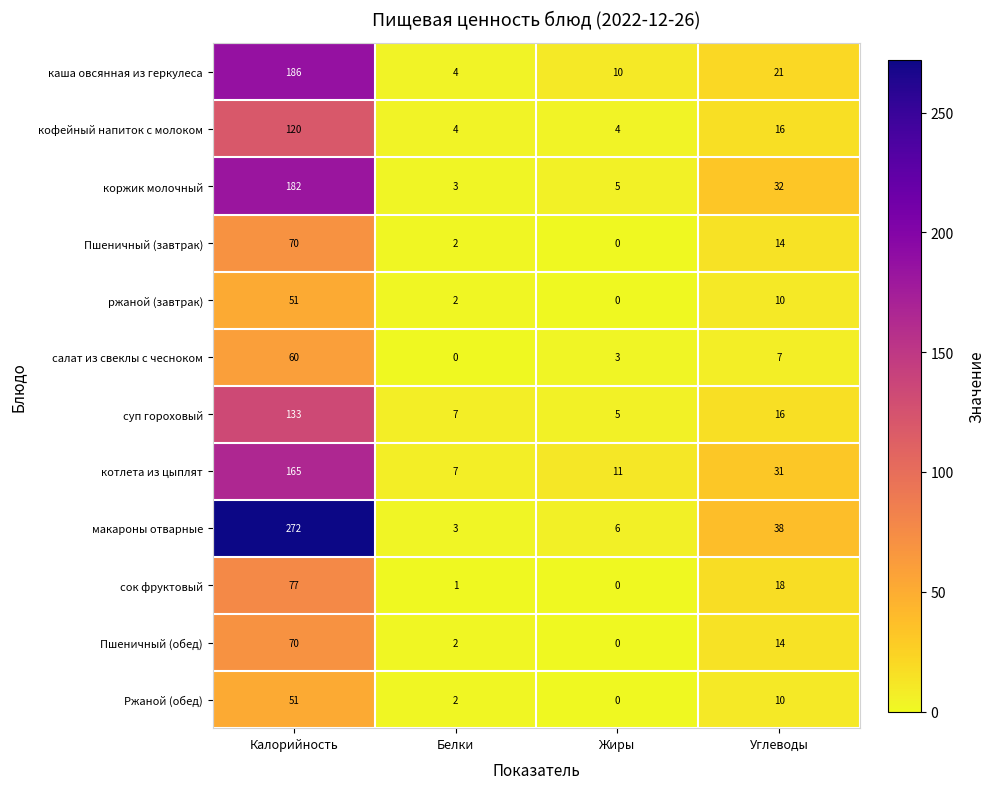

Is it true that кофейный напиток с молоком equals 8 at Углеводы?

False